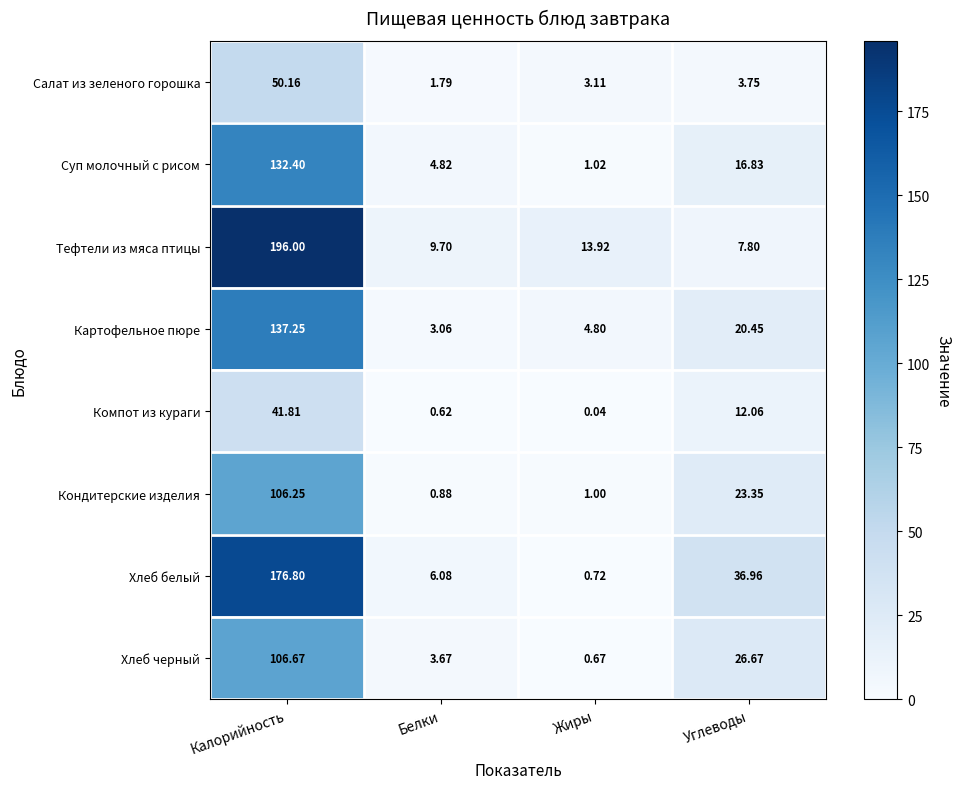

Is the value of Компот из кураги at Белки greater than the value of Кондитерские изделия at Жиры?

No